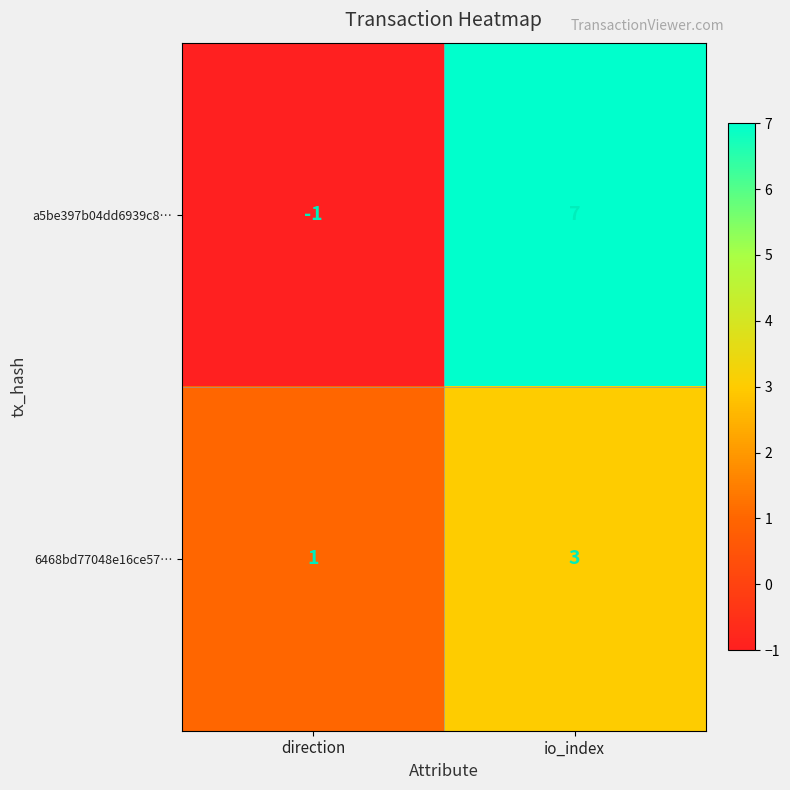

Which series has the widest spread of values?

a5be397b04dd6939c8…